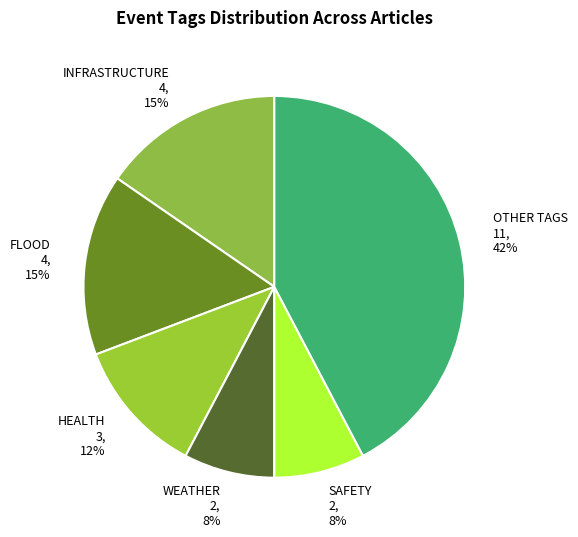

To the nearest percent, what is the average slice percentage?

17%